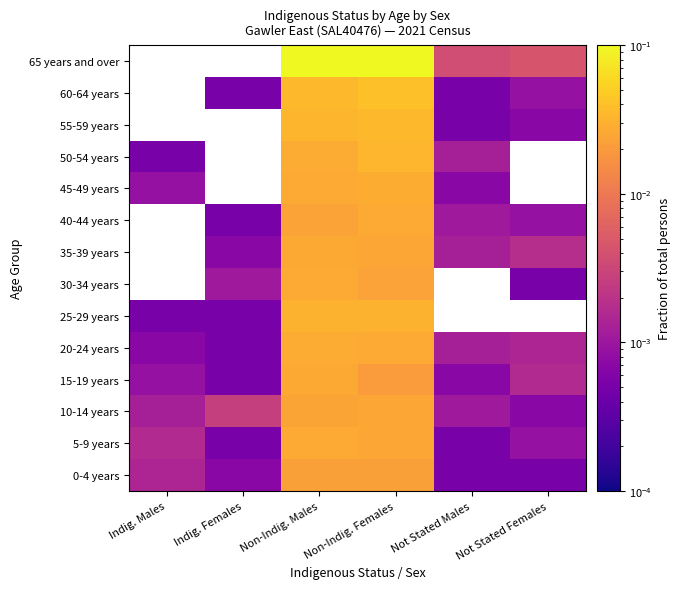

At which category is the sum across all series the highest?

Non-Indig. Females